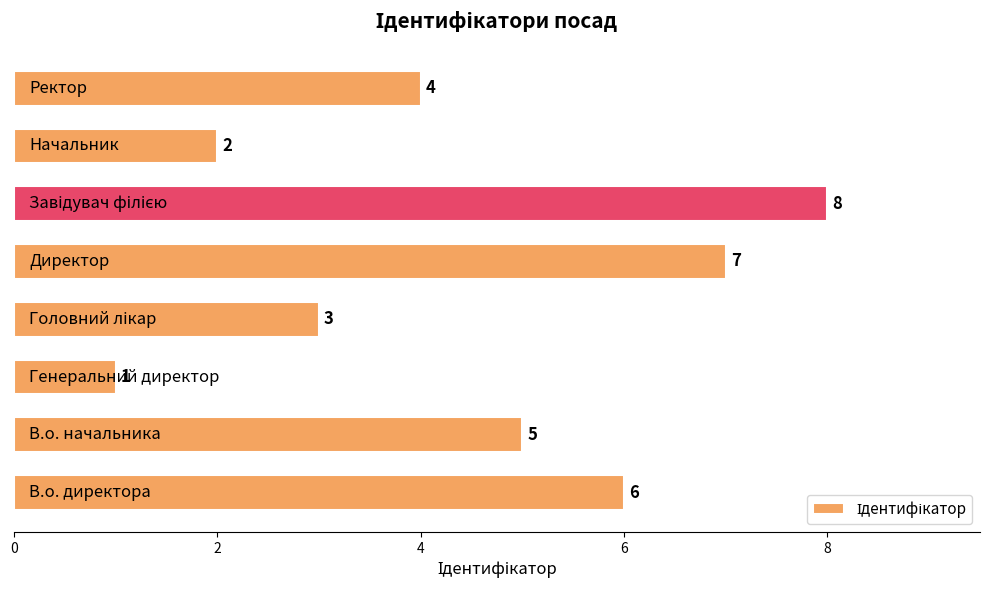

Reading top to bottom, transcribe all the data shown in this chart.

4	2	8	7	3	1	5	6